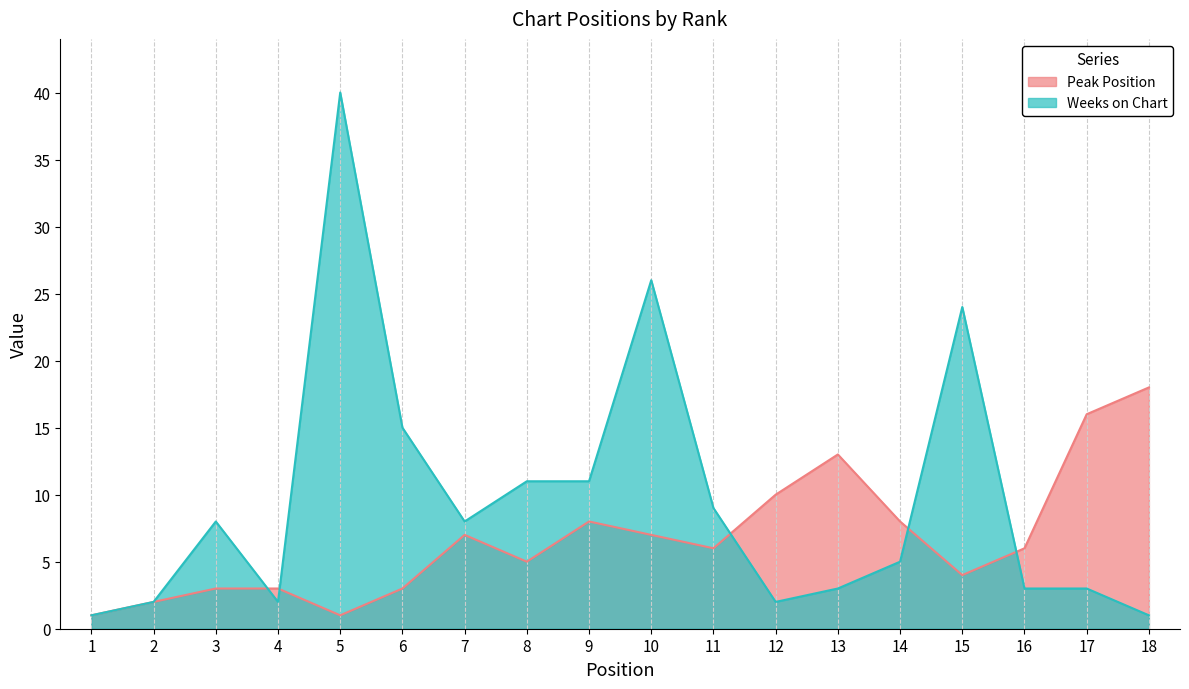

What value does the Weeks on Chart series have at 6?

15